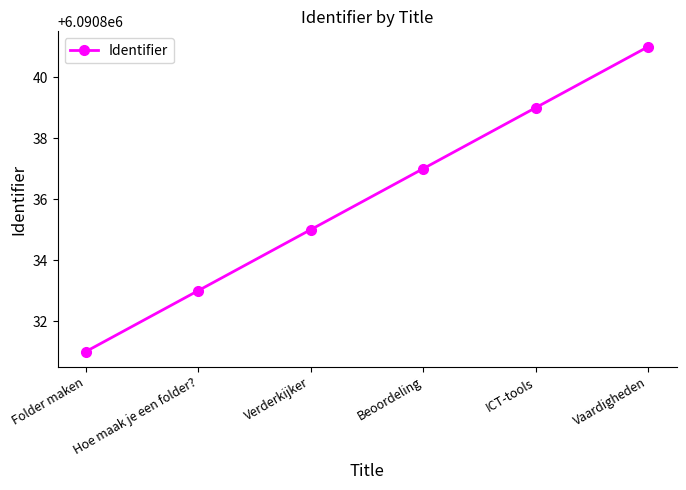

What is the maximum value shown in the chart?

6090841